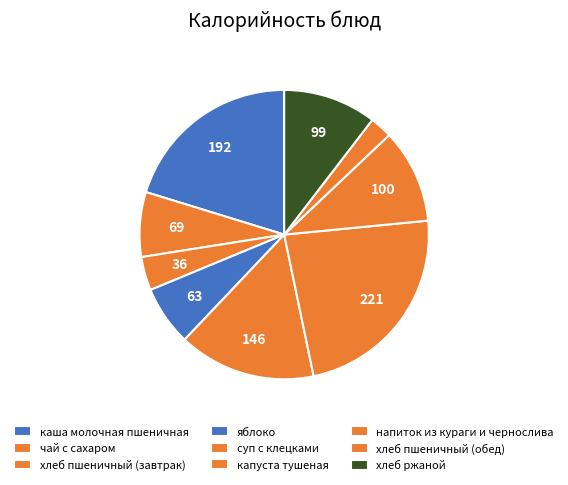

What is the change in value from хлеб пшеничный (завтрак) to яблоко?

+27.7